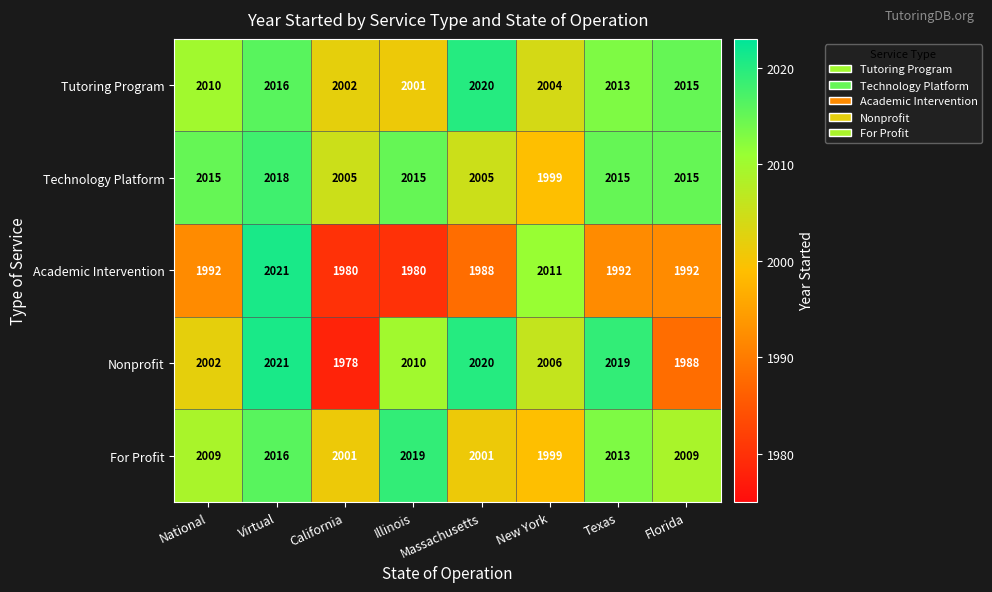

At how many categories does at least one series exceed 1978?

8